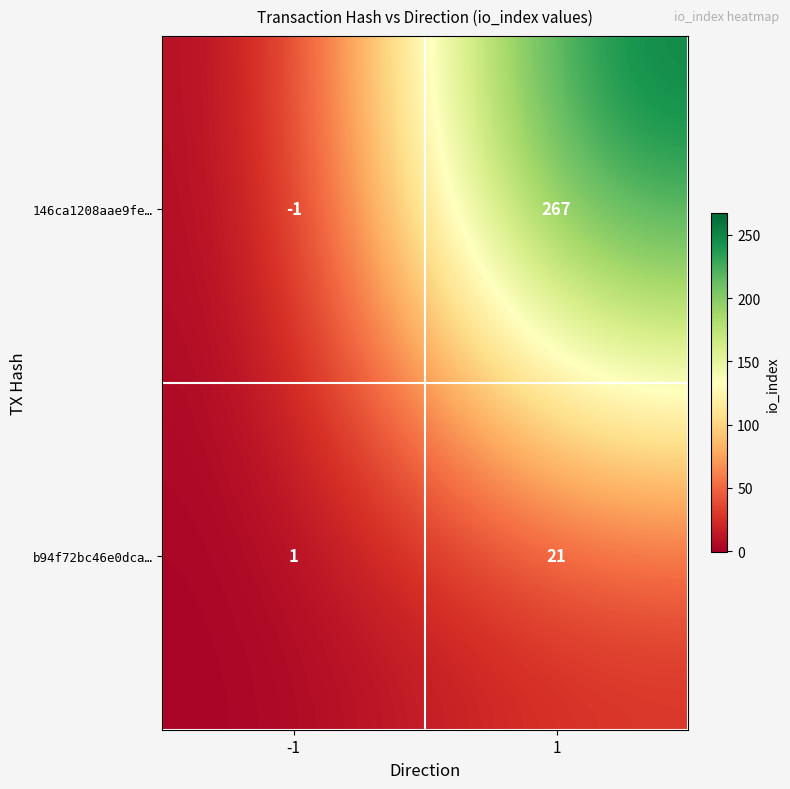

What is the maximum value for b94f72bc46e0dca…?

21